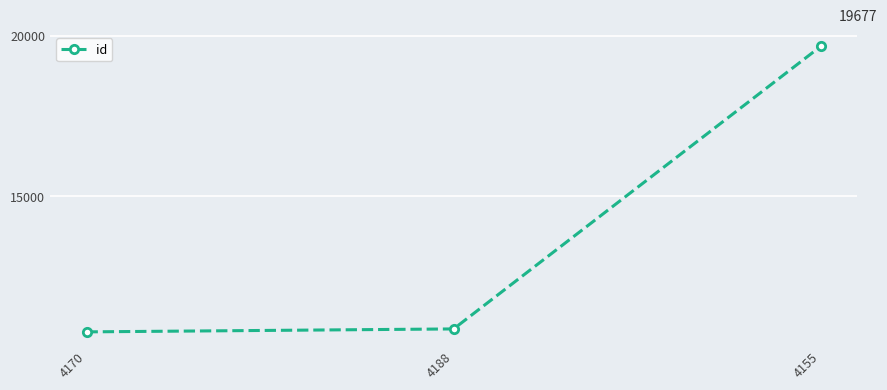

How many series are shown in this chart?

1